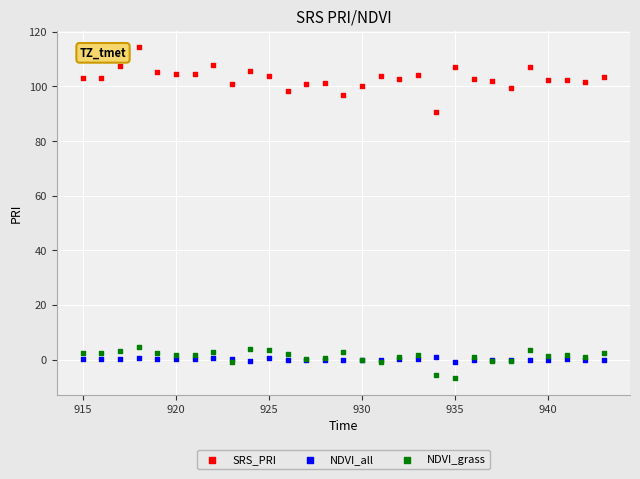

Which series has the largest Y range (max minus min)?

SRS_PRI